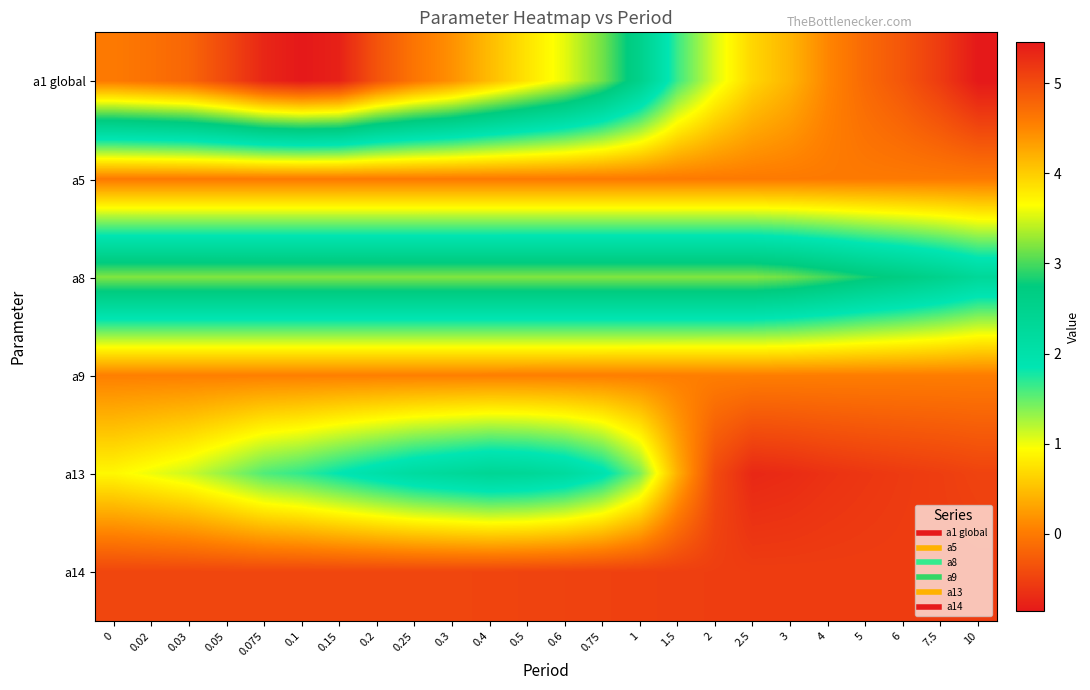

What is the spread (max minus min) of values at 1?

3.7